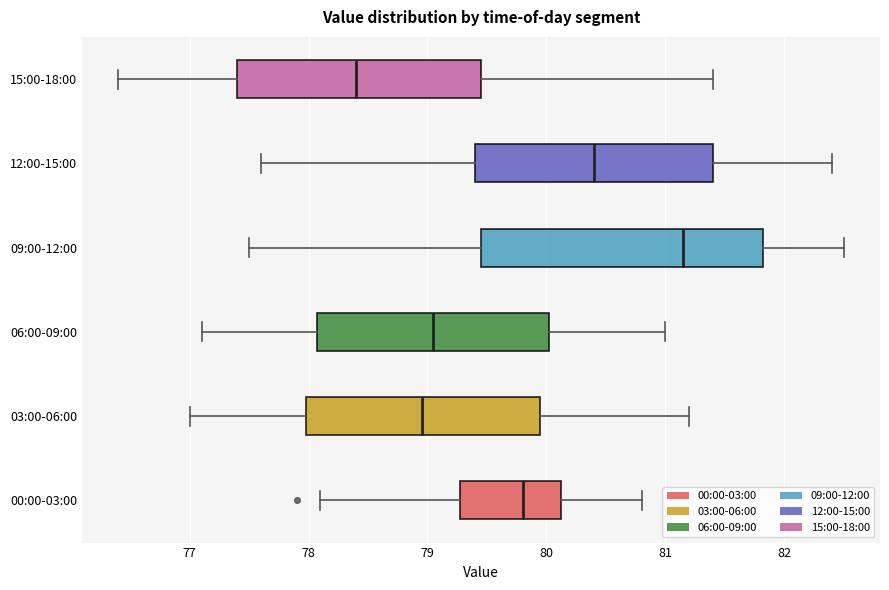

Reading bottom to top, transcribe this box plot: for each box, give where its median line is, the range the box spans, and where its two whiskers end, as read against the x-axis. The values are not printed on the chart, so give them approximately, as read against the axis.

00:00-03:00: median 79.8, box 79.3 to 80.1, whiskers 78.1 to 80.8
03:00-06:00: median 79.0, box 78.0 to 80.0, whiskers 77.0 to 81.2
06:00-09:00: median 79.1, box 78.1 to 80.0, whiskers 77.1 to 81.0
09:00-12:00: median 81.2, box 79.5 to 81.8, whiskers 77.5 to 82.5
12:00-15:00: median 80.4, box 79.4 to 81.4, whiskers 77.6 to 82.4
15:00-18:00: median 78.4, box 77.4 to 79.5, whiskers 76.4 to 81.4